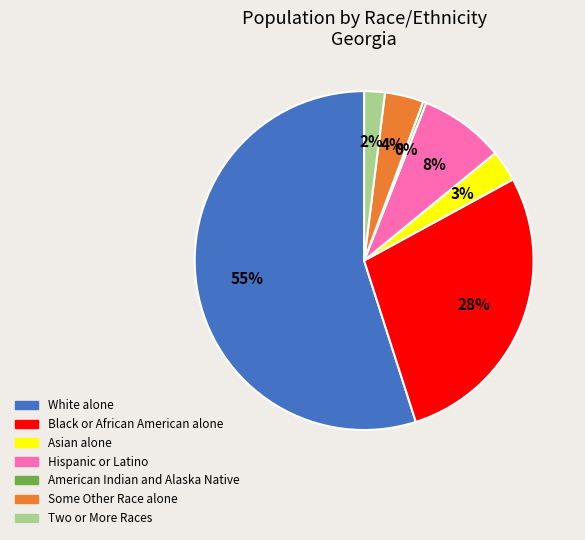

Is the sum of Asian alone and Two or More Races greater than half?

No